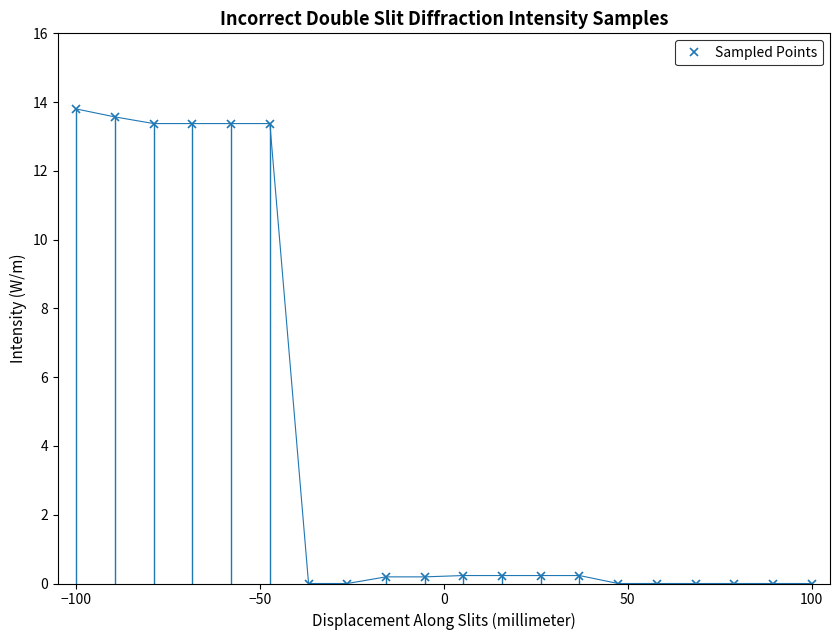

What is the greatest value displayed?

13.8